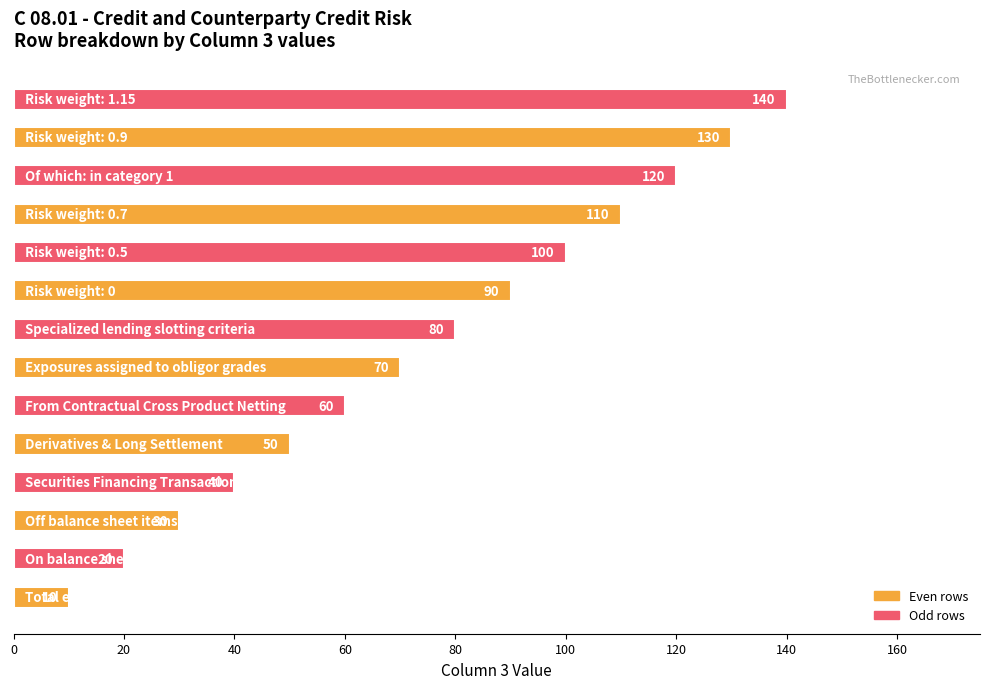

What is the average value?

75